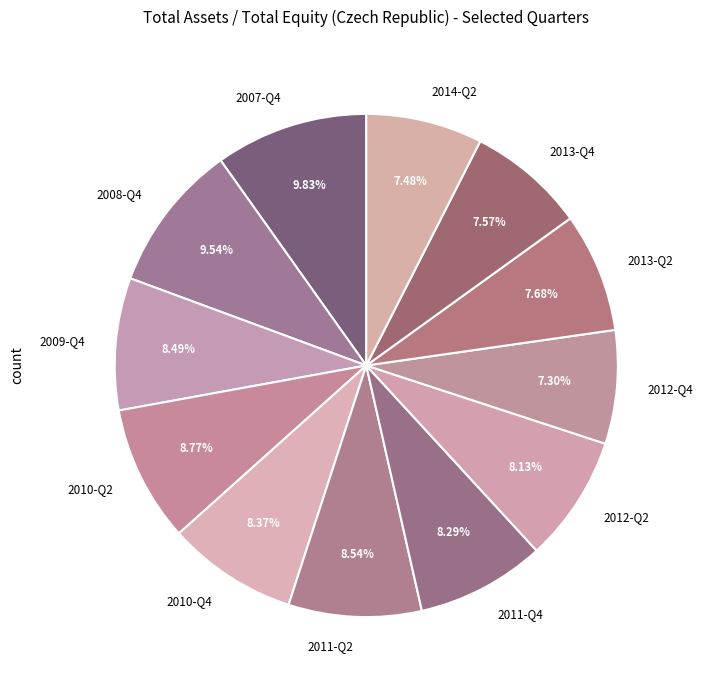

Does 2013-Q2 account for over 50% of the chart?

No